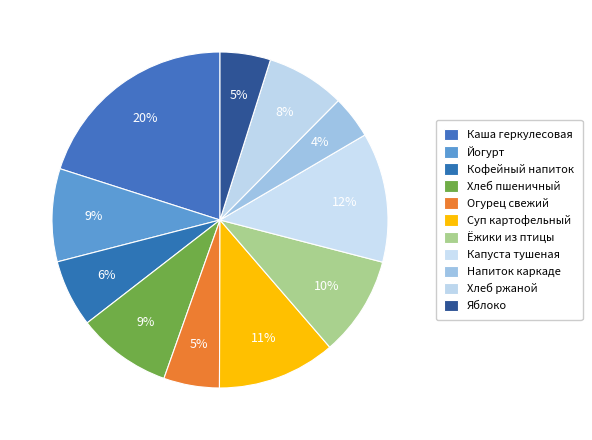

How many slices are in this pie chart?

11